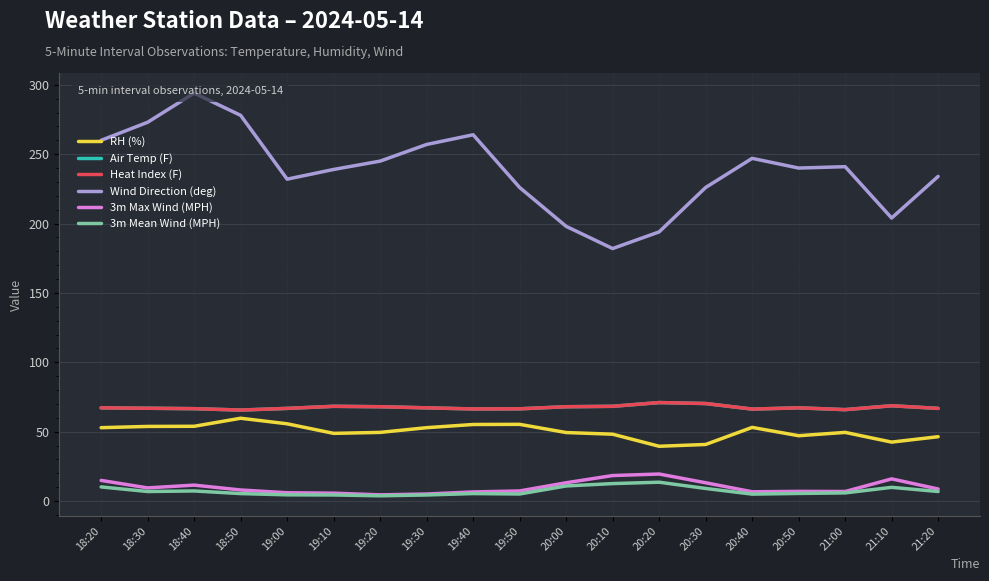

At which category does 3m Max Wind (MPH) reach its first local valley?

18:30